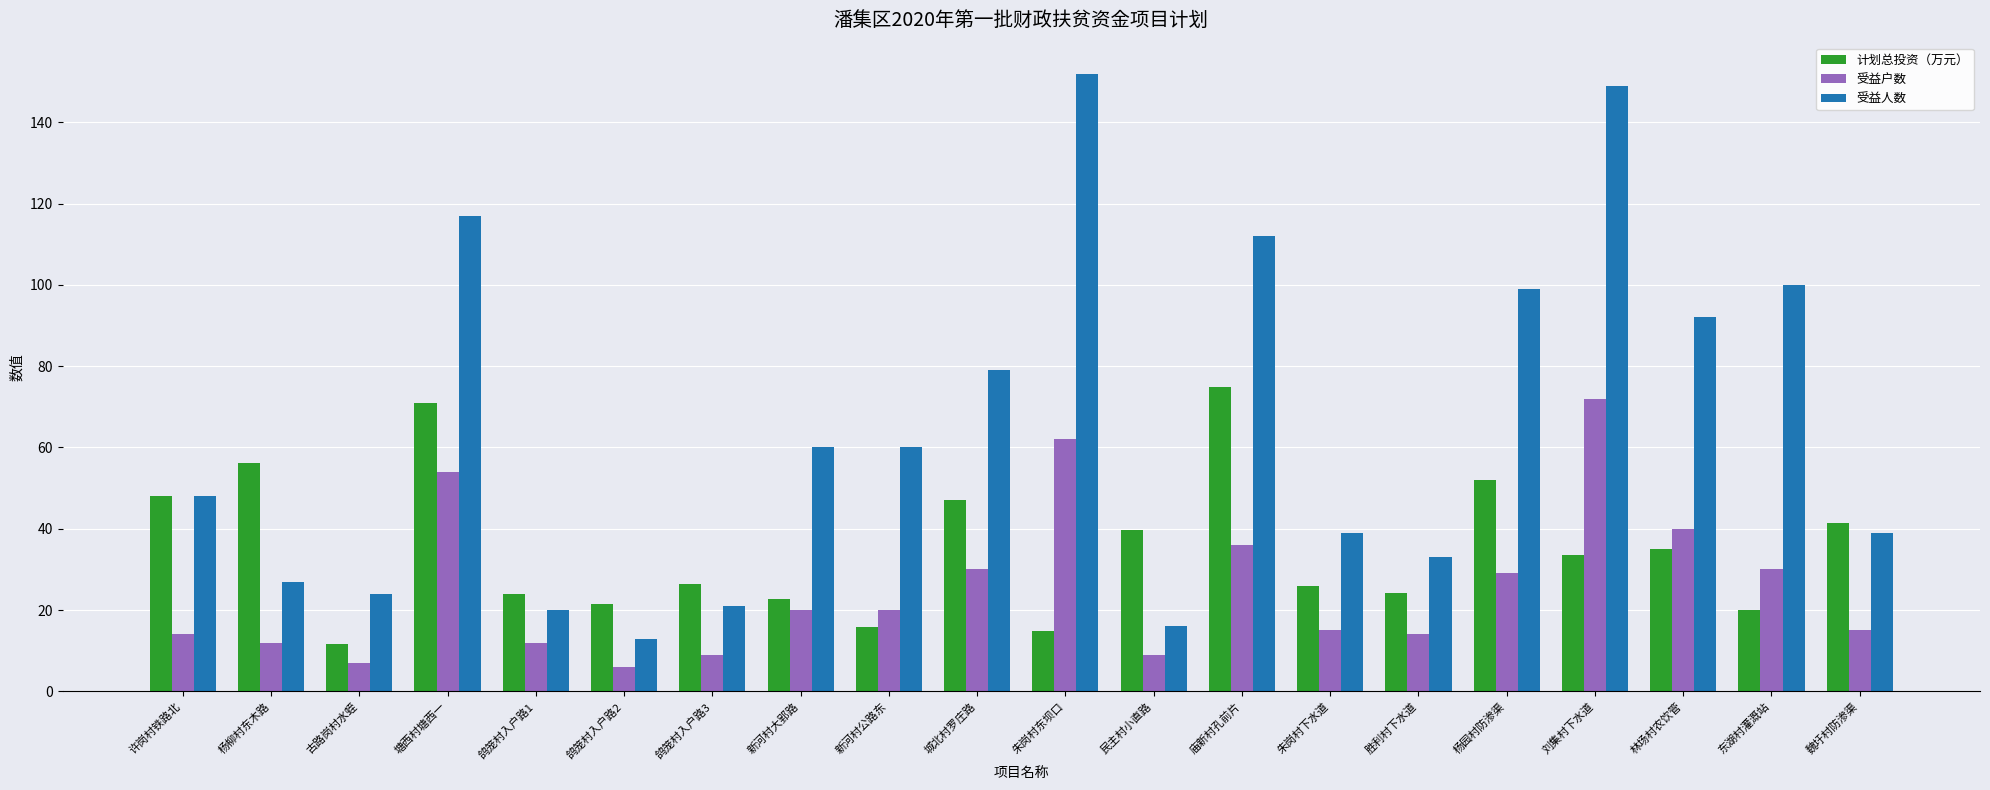

Rank the series by their average value, from lowest to highest.

受益户数, 计划总投资（万元）, 受益人数